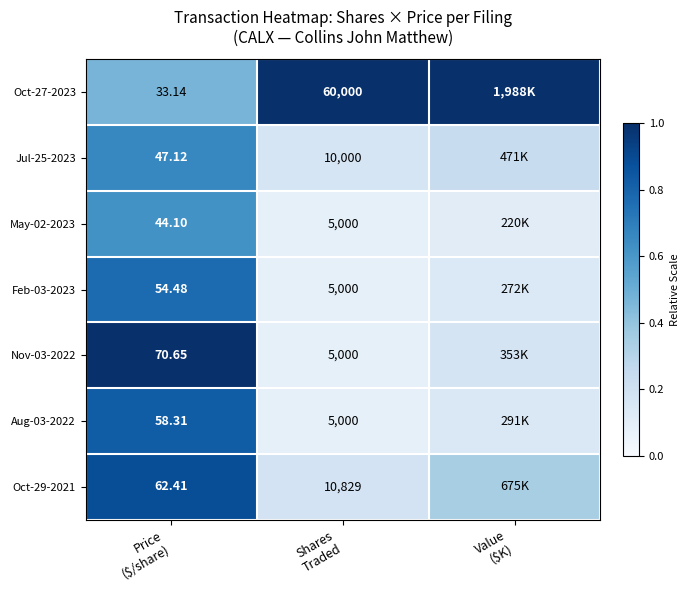

Which label corresponds to the smallest value in the chart?

Shares
Traded